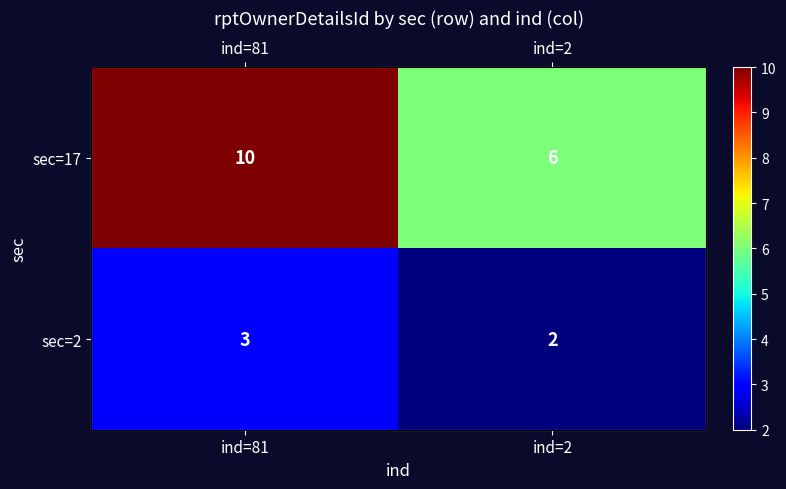

Which category has the lowest value in the sec=17 series?

ind=2